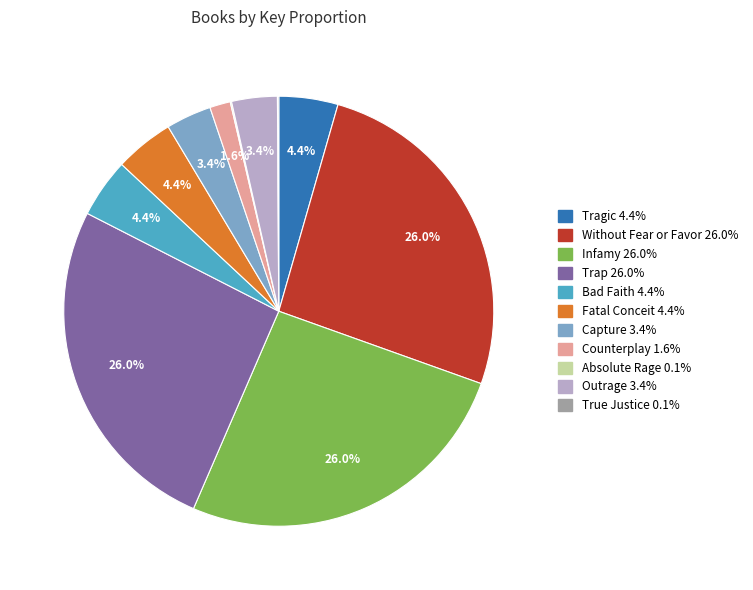

To the nearest percent, what percentage of the pie is Bad Faith?

4%